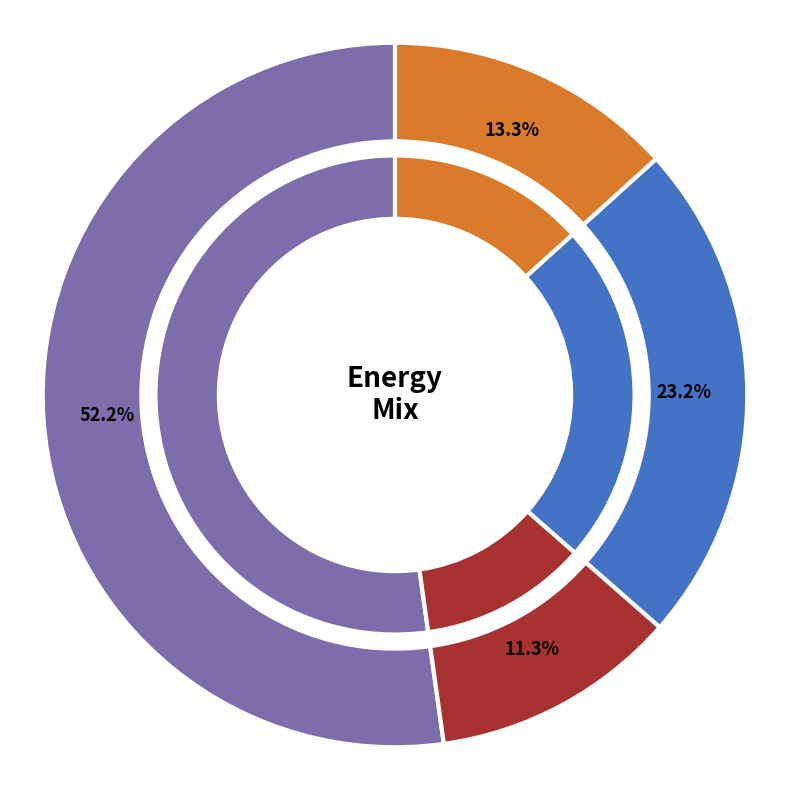

To the nearest percent, what portion does Gas (Private) represent?

23%